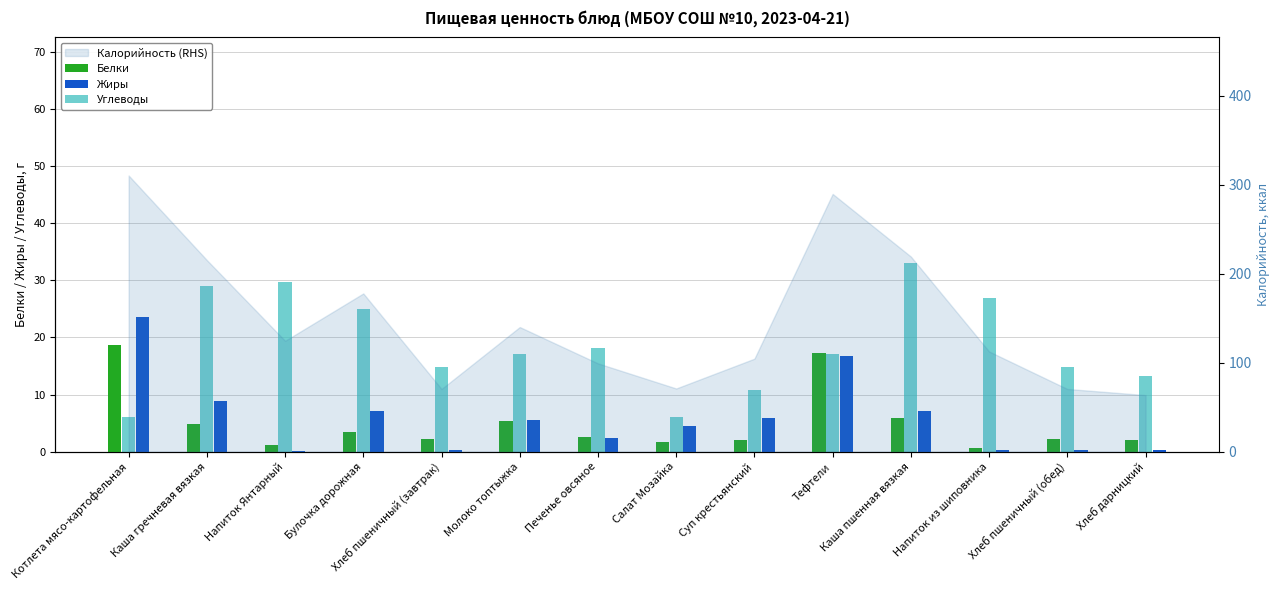

How many bars are there in each group?

3